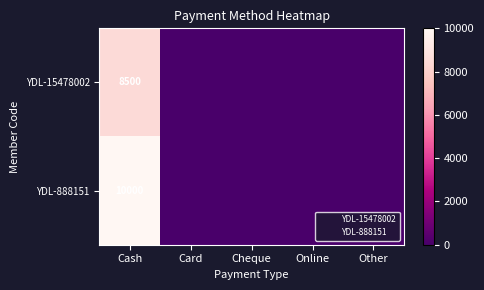

How many values in YDL-15478002 are above zero?

1